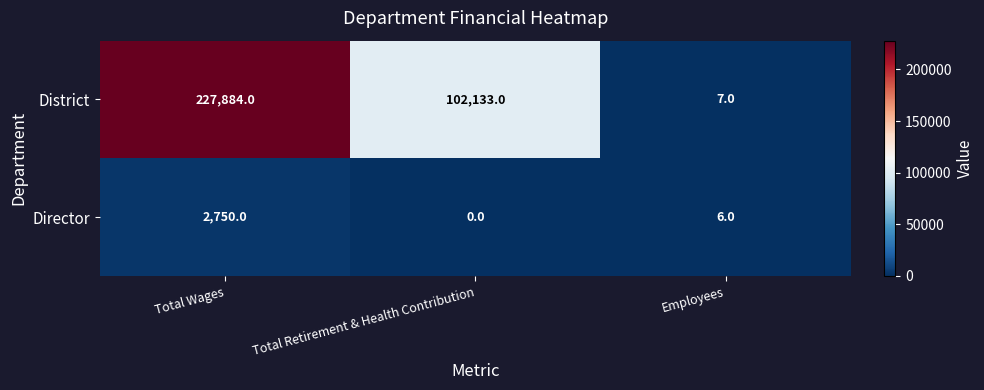

List the series in order of their peak value, lowest first.

Director, District